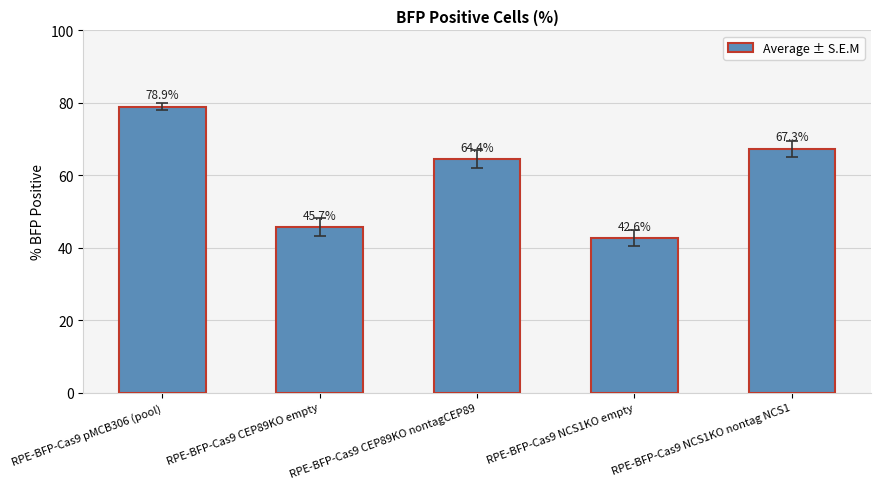

What is the ratio of the value at RPE-BFP-Cas9 NCS1KO empty to the value at RPE-BFP-Cas9 CEP89KO nontagCEP89?

0.7